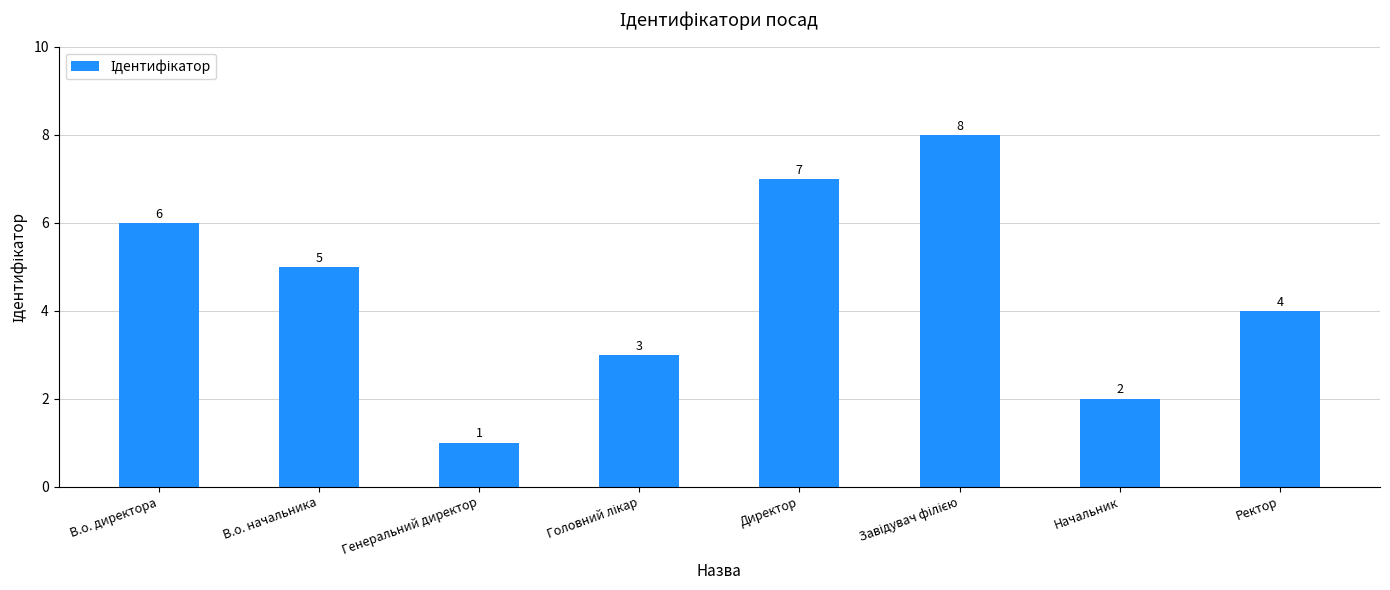

The chart shows a value of 8 at В.о. начальника. True or false?

False